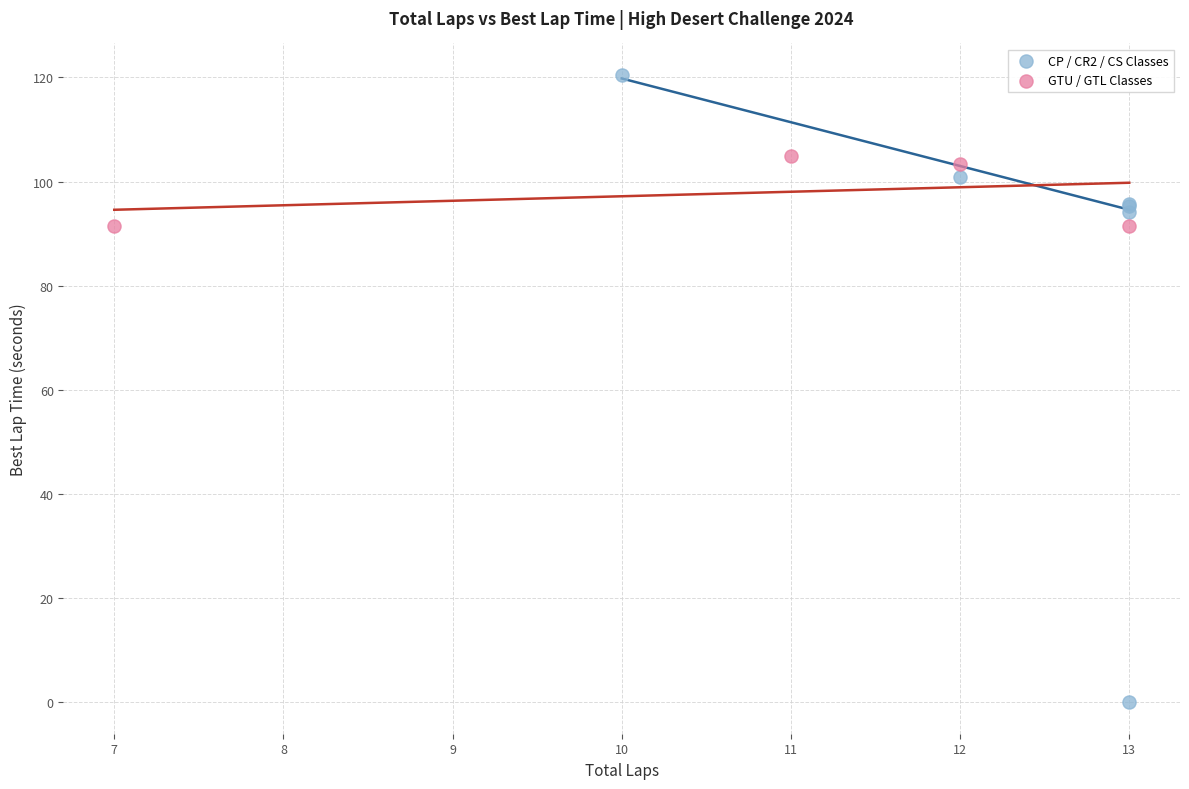

Which series reaches the maximum Y coordinate?

CP / CR2 / CS Classes